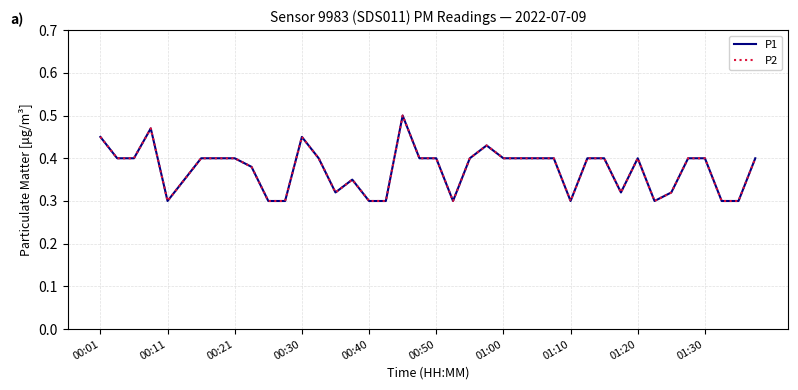

Does the chart have visible grid lines?

Yes